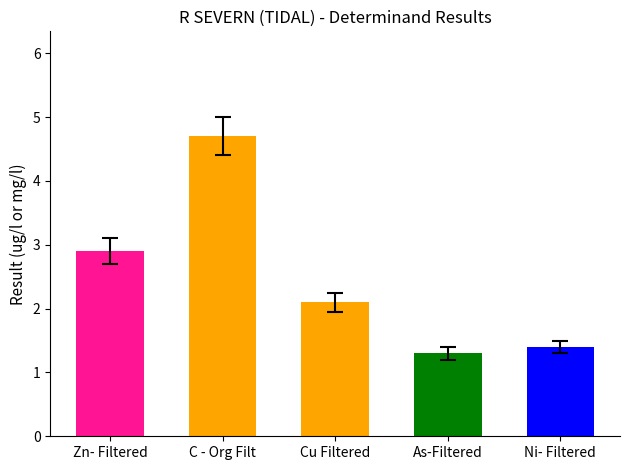

Reading right to left, extract all data points from this chart.

1.4	1.3	2.1	4.7	2.9